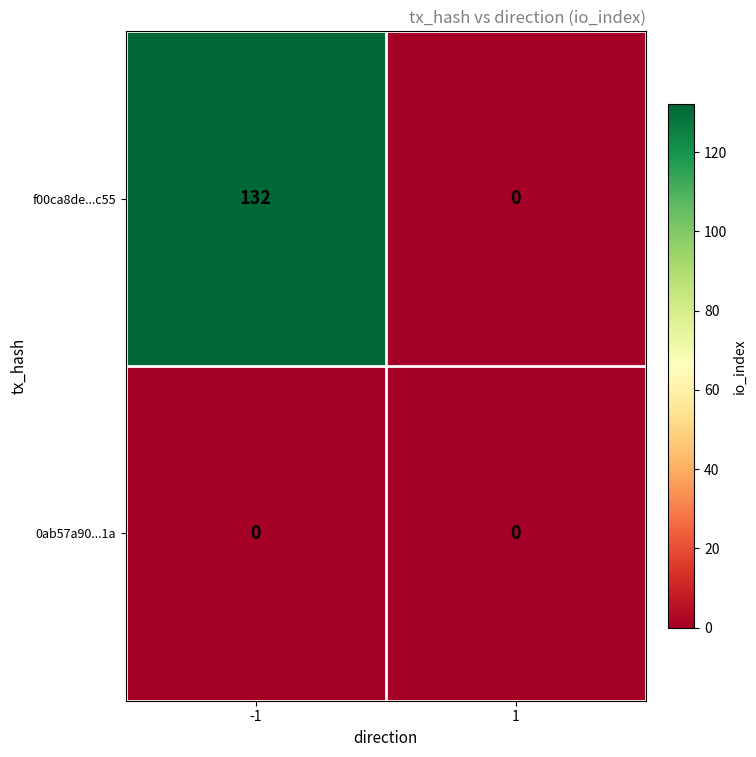

Which series has the largest total across all categories?

f00ca8de...c55